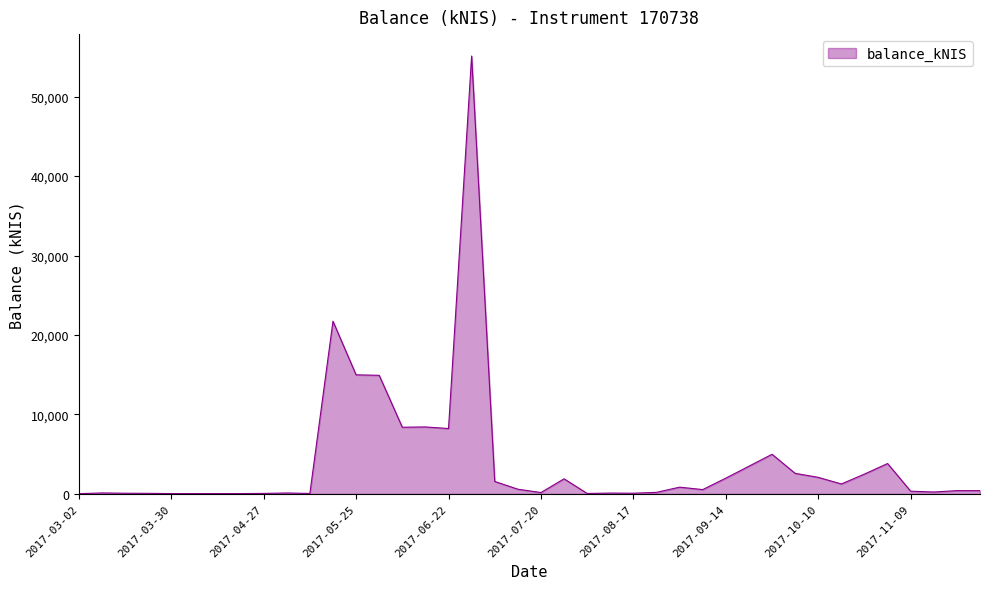

How many lines are shown in the chart?

1